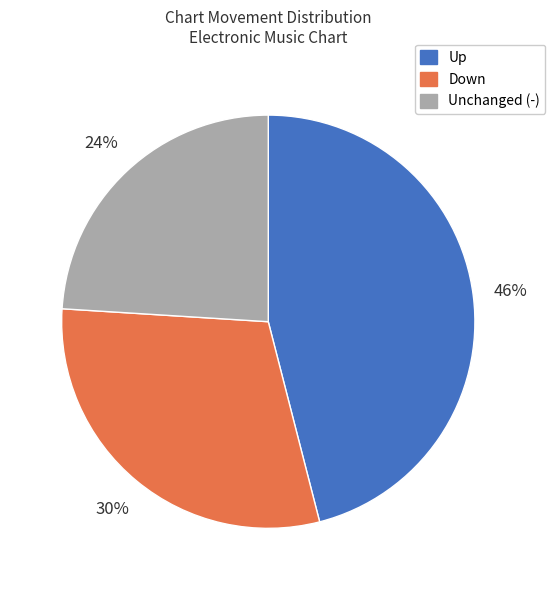

What is the largest slice in the pie chart?

Up